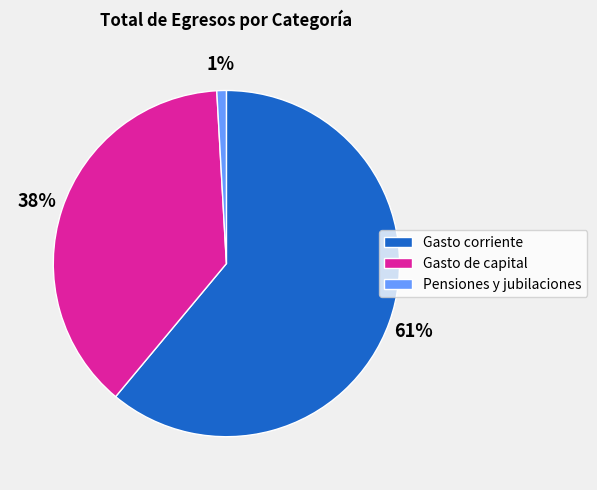

Which slice is the largest?

Gasto corriente